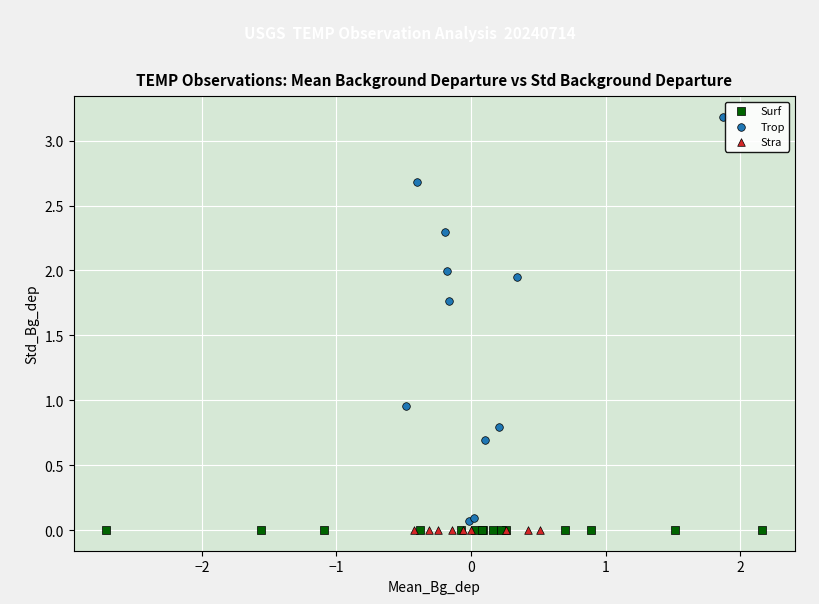

Which series reaches the maximum Y coordinate?

Trop